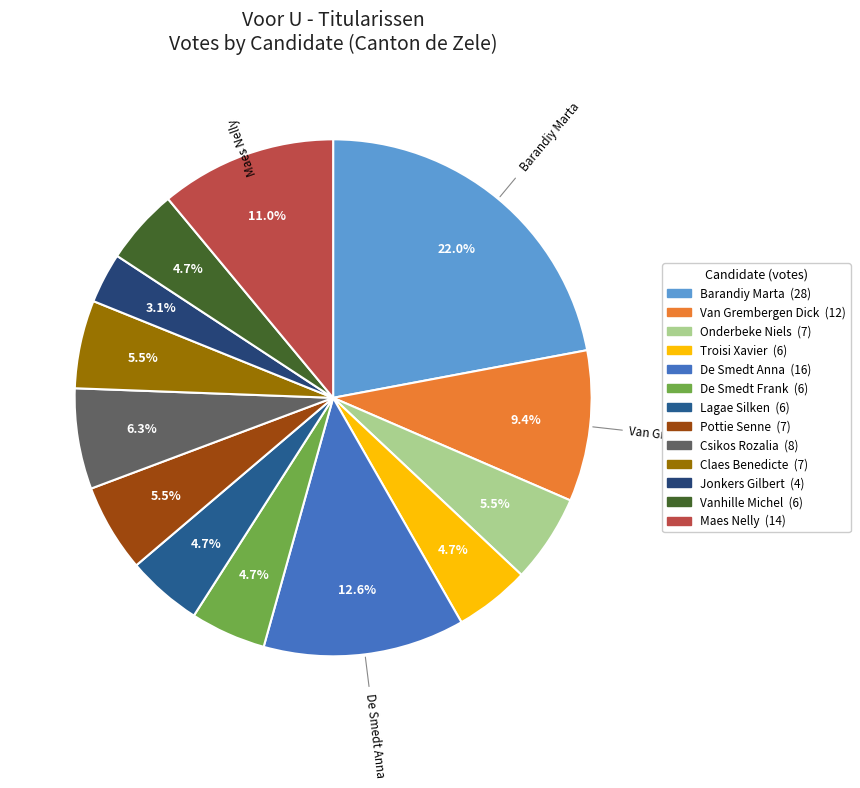

How many slices are in this pie chart?

13